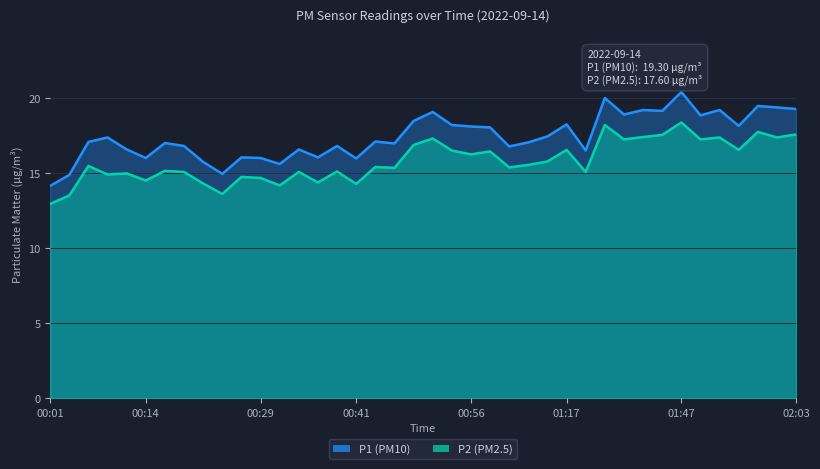

What is the sum of all P1 values?

698.6